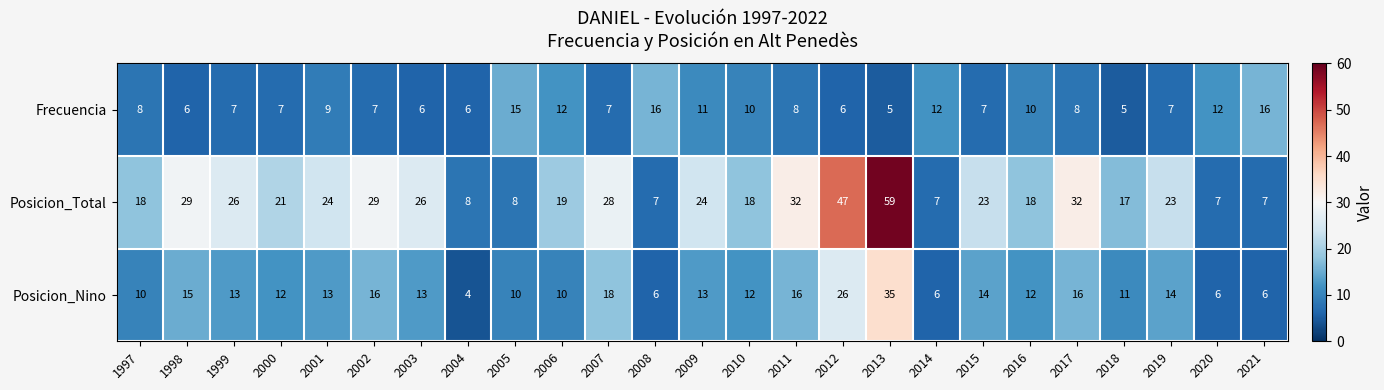

What is the minimum value for Frecuencia?

5